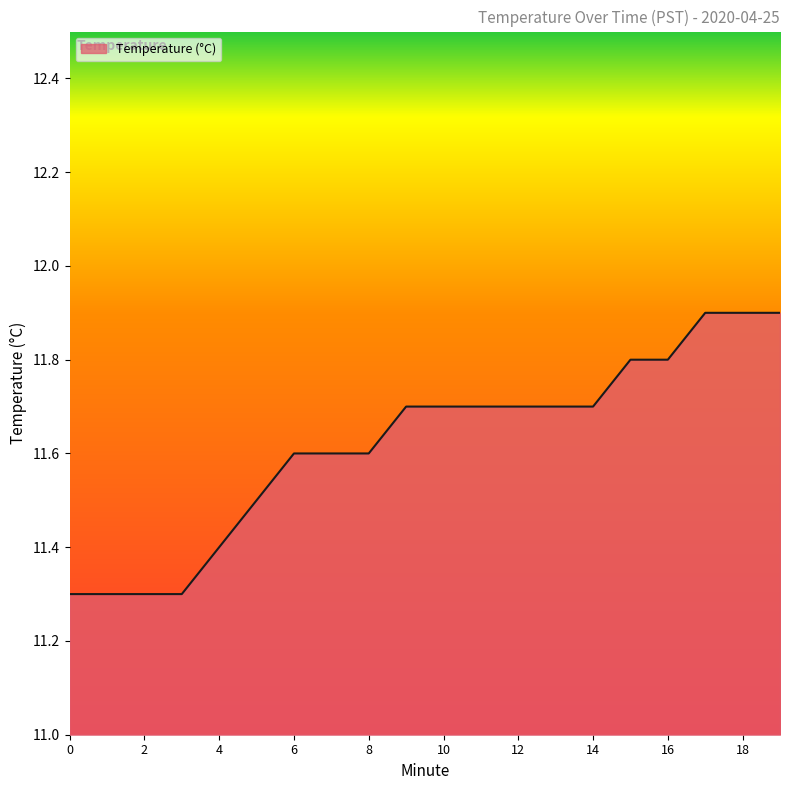

What is the greatest value displayed?

11.9